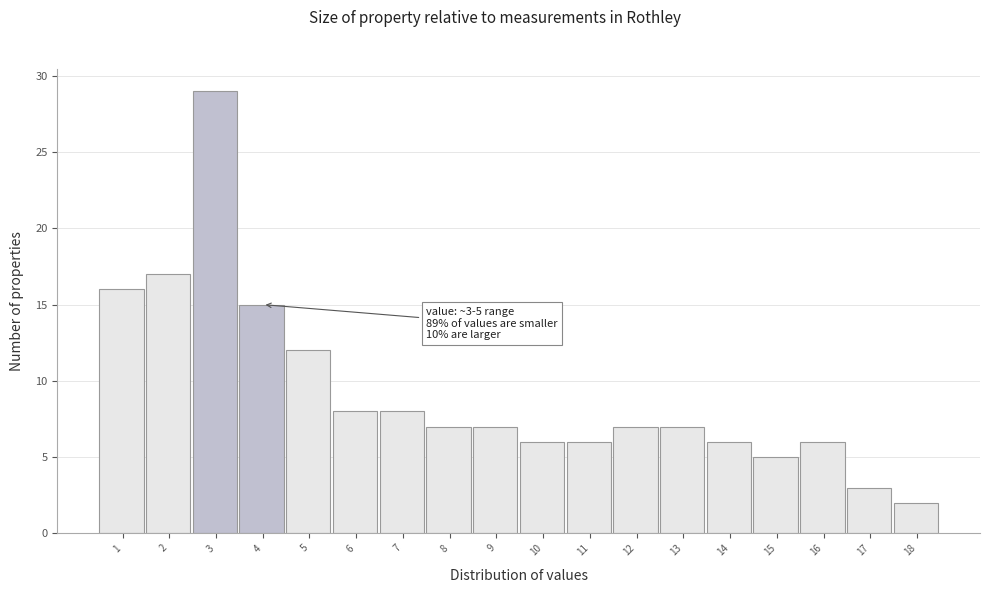

Reading left to right, extract all data points from this chart.

1=16	2=17	3=29	4=15	5=12	6=8	7=8	8=7	9=7	10=6	11=6	12=7	13=7	14=6	15=5	16=6	17=3	18=2